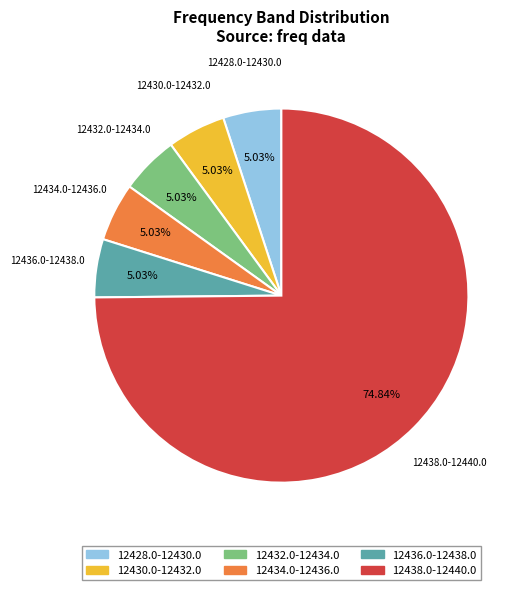

How many segments does this pie chart have?

6